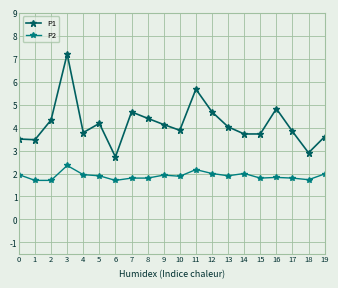

True or false: P1 and P2 cross at least once.

False